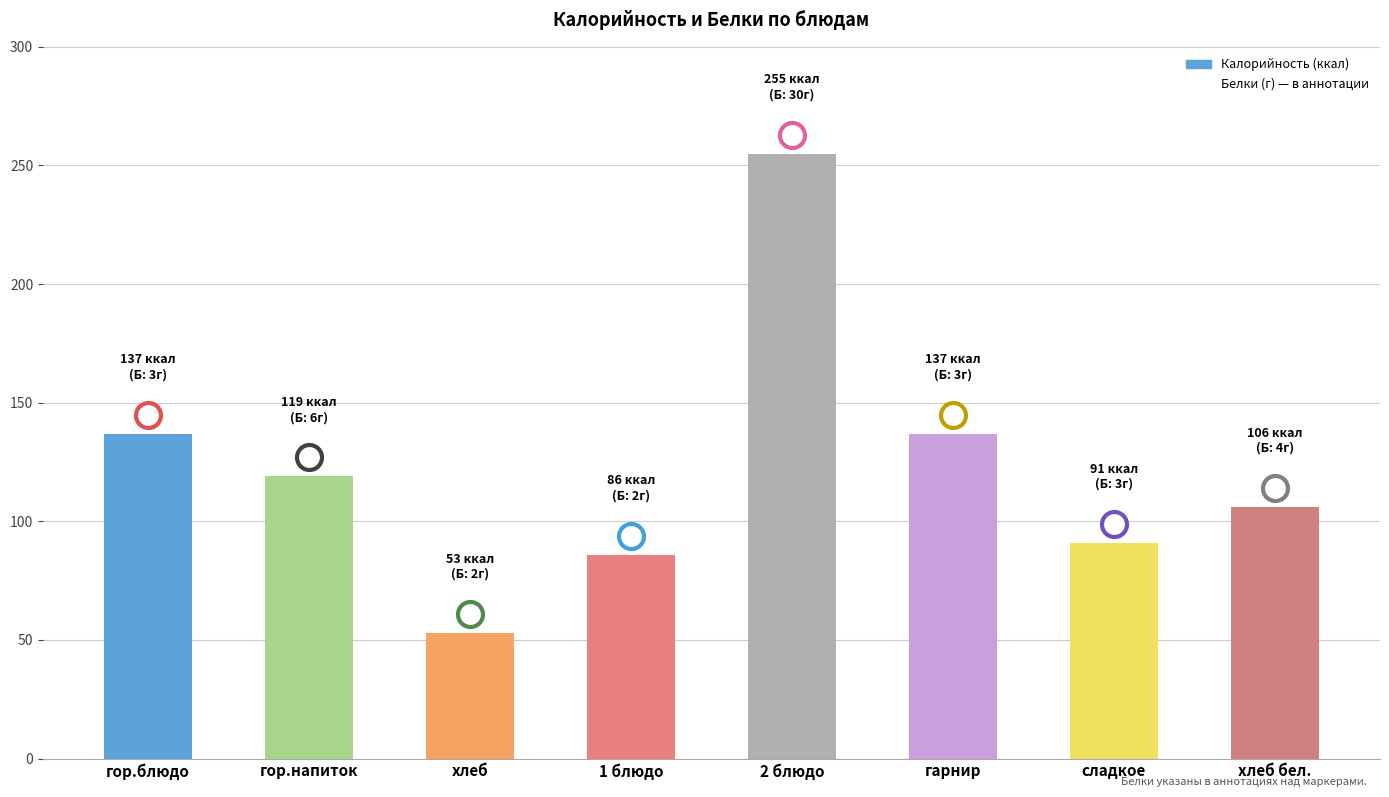

What is the value of the 1st bar from the left?

137